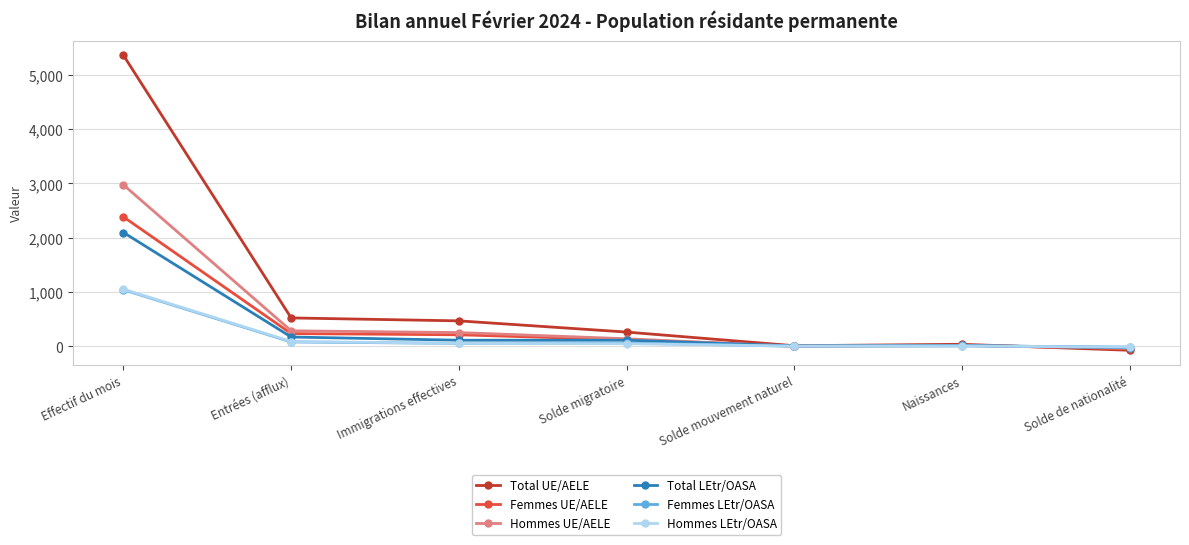

Which series has the widest spread of values?

Total UE/AELE